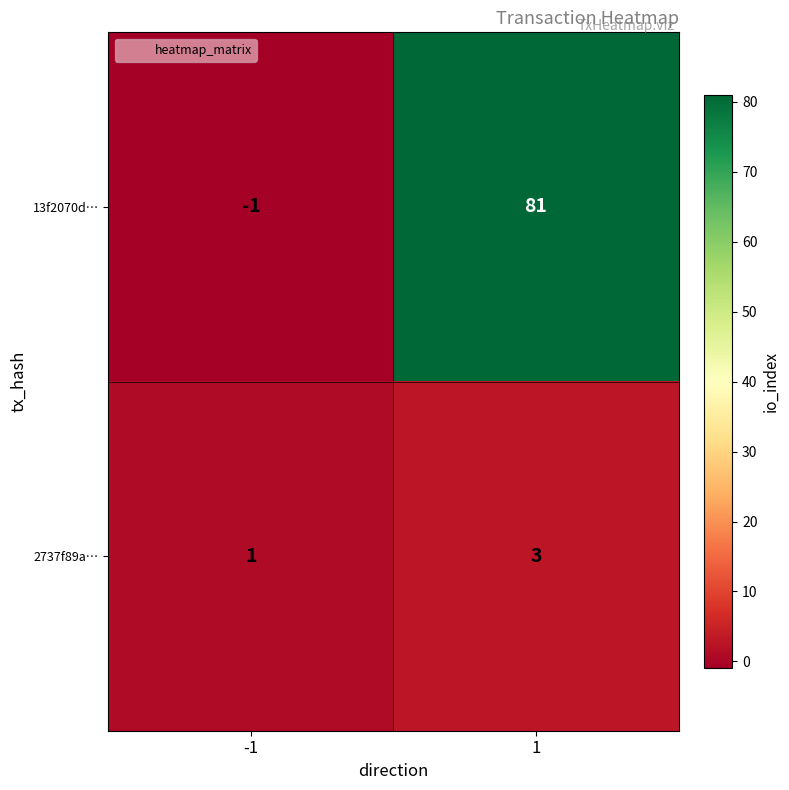

At 1, list the series in order from smallest to largest.

2737f89a…, 13f2070d…